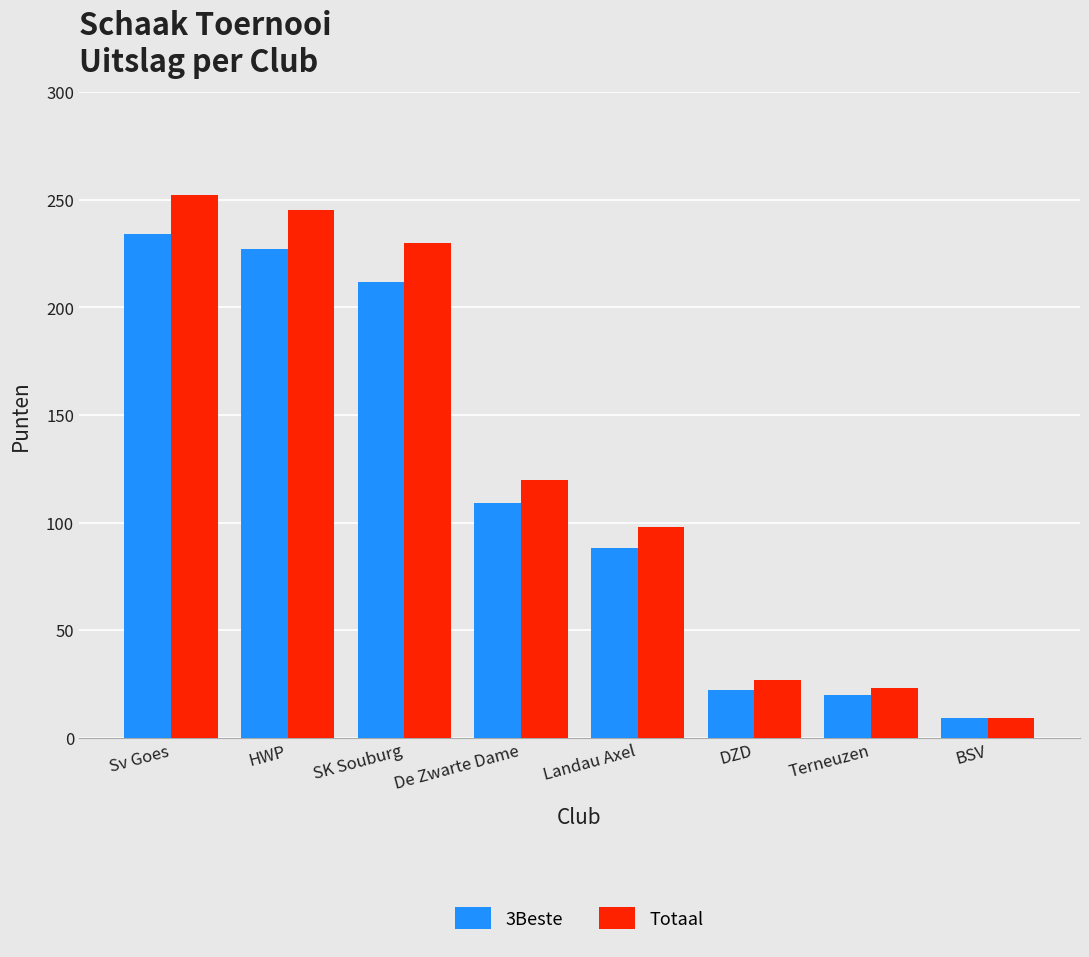

What is the sum of all Totaal values?

1004